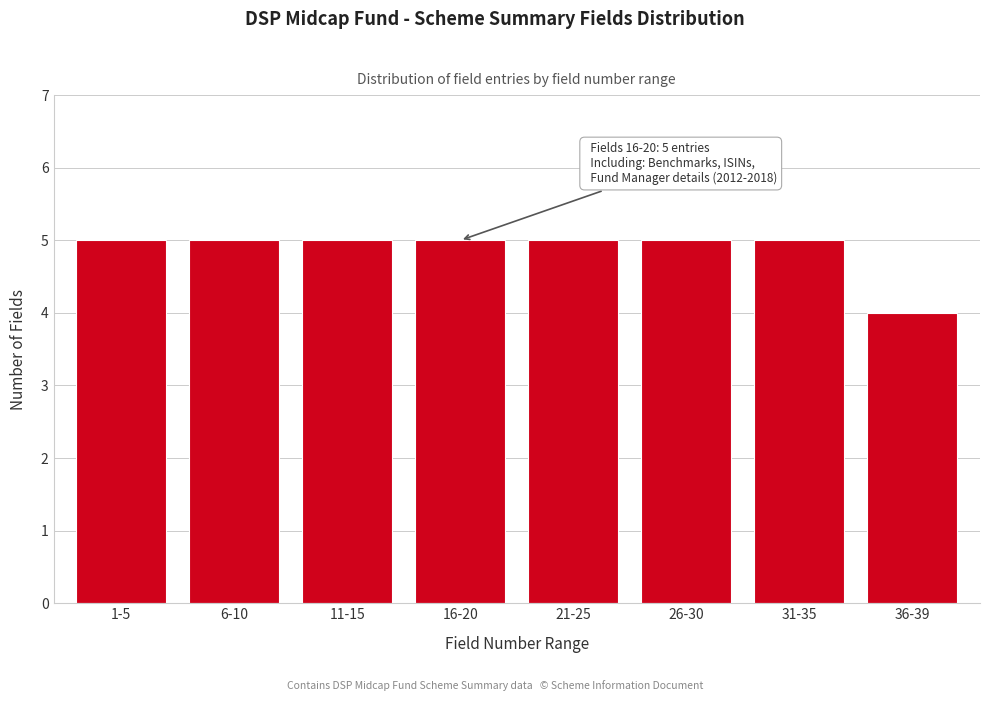

Reading left to right, what are all the values shown in this chart?

1-5=5	6-10=5	11-15=5	16-20=5	21-25=5	26-30=5	31-35=5	36-39=4